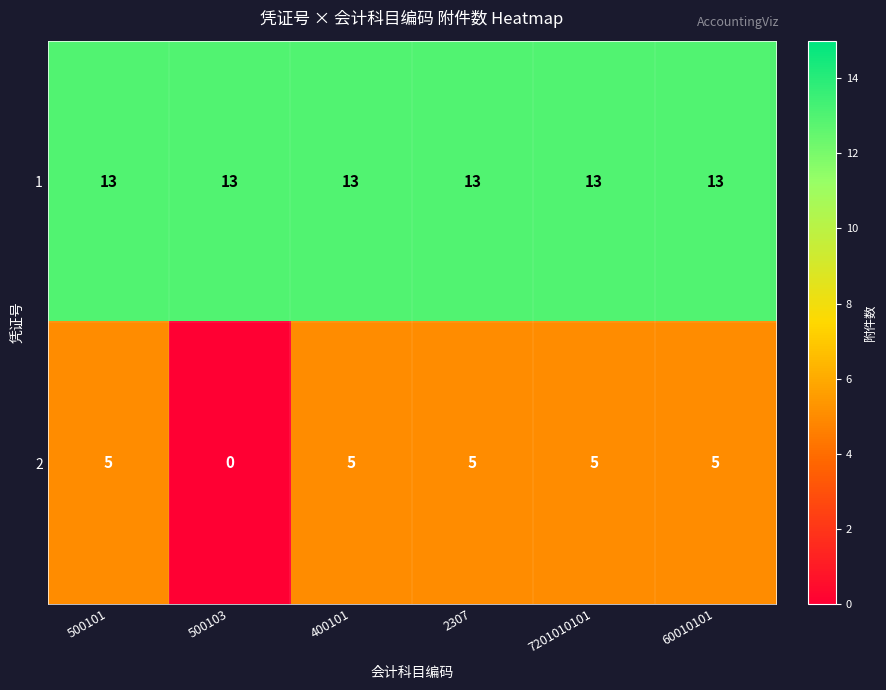

Reading right to left, extract all data points from this chart.

1: 60010101=13	7201010101=13	2307=13	400101=13	500103=13	500101=13
2: 60010101=5	7201010101=5	2307=5	400101=5	500103=0	500101=5